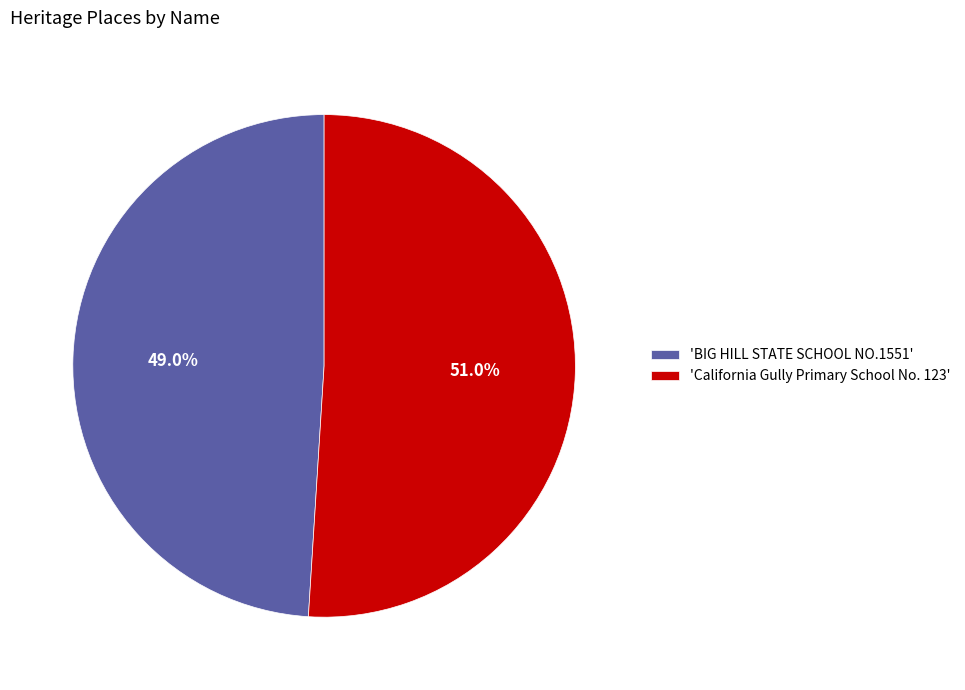

Rank the categories by value from highest to lowest.

'California Gully Primary School No. 123', 'BIG HILL STATE SCHOOL NO.1551'